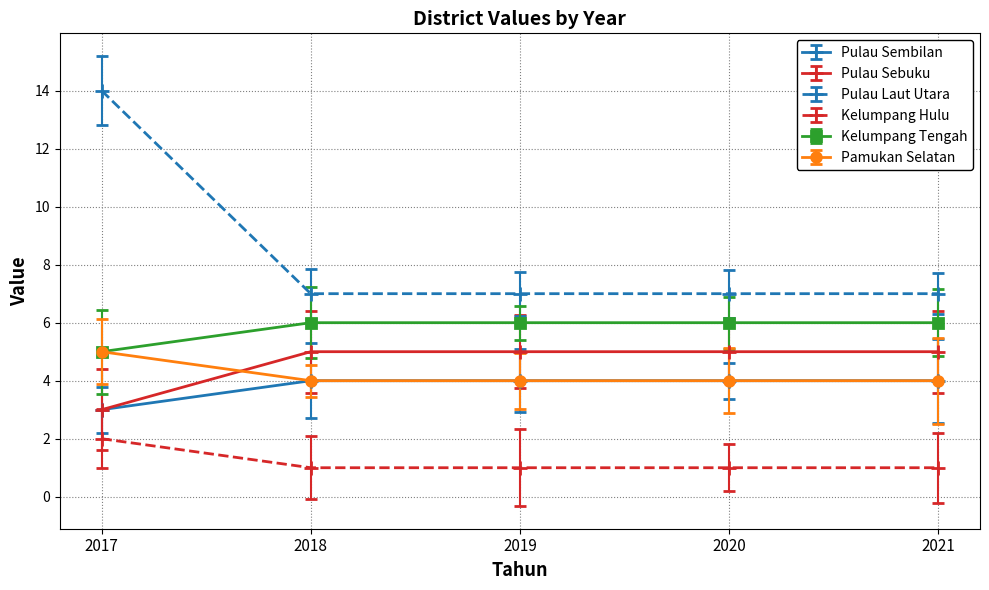

Rank the series at 2018 from highest to lowest value.

Pulau Laut Utara, Kelumpang Tengah, Pulau Sebuku, Pulau Sembilan, Pamukan Selatan, Kelumpang Hulu